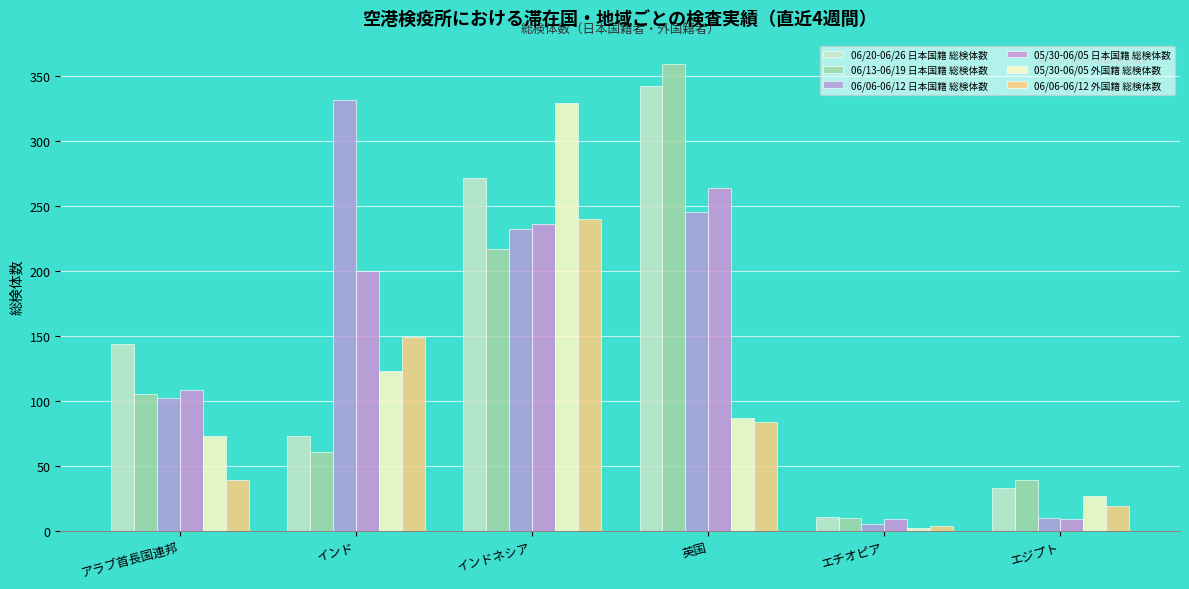

Reading left to right, what are all the values shown in this chart?

06/20-06/26 日本国籍 総検体数: 144	73	271	342	11	33
06/13-06/19 日本国籍 総検体数: 105	61	217	359	10	39
06/06-06/12 日本国籍 総検体数: 102	331	232	245	5	10
05/30-06/05 日本国籍 総検体数: 108	200	236	264	9	9
05/30-06/05 外国籍 総検体数: 73	123	329	87	2	27
06/06-06/12 外国籍 総検体数: 39	149	240	84	4	19